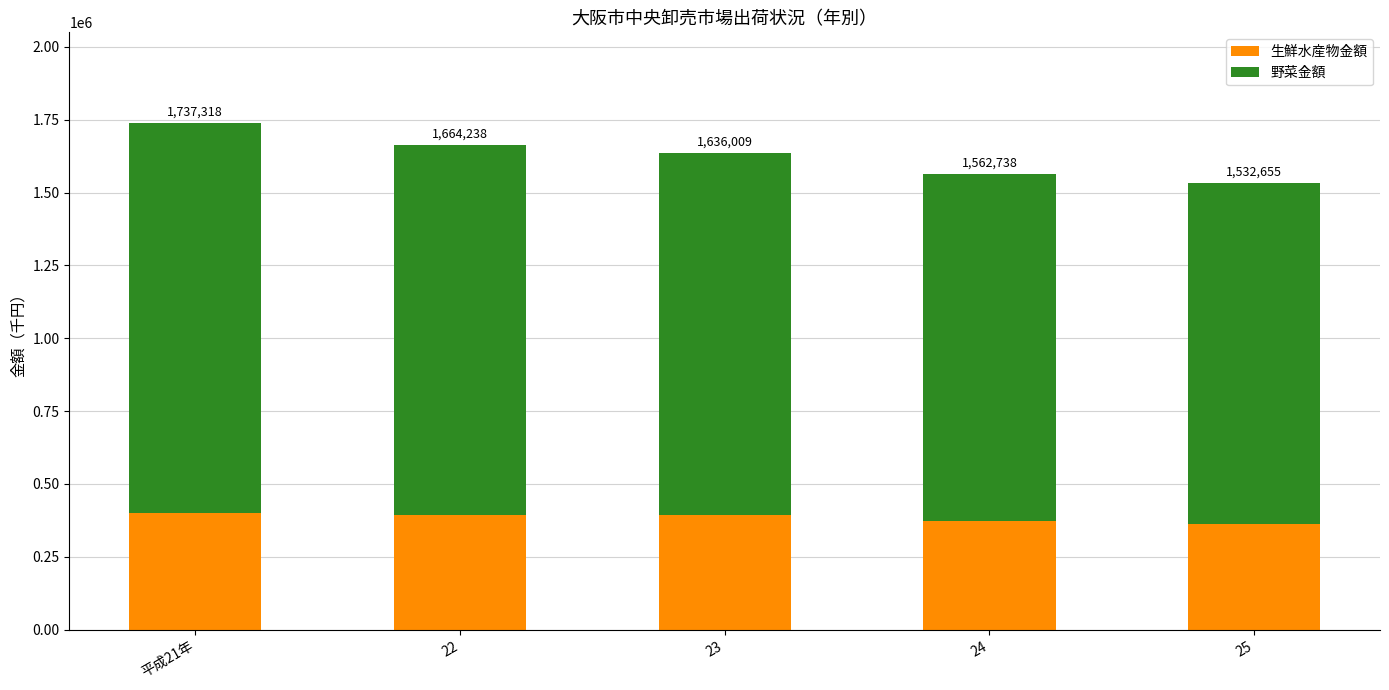

What are all the series names shown in the legend?

生鮮水産物金額, 野菜金額